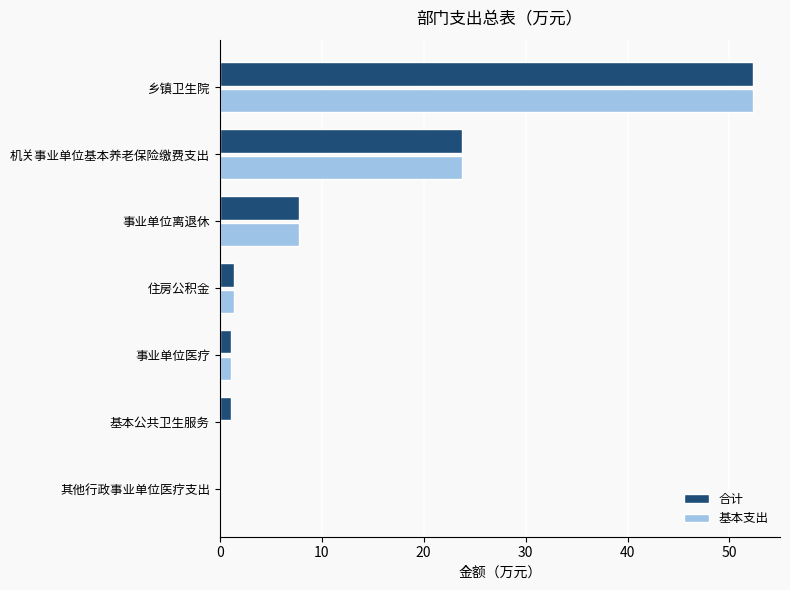

What is the sum of the 基本支出 values at 机关事业单位基本养老保险缴费支出 and 事业单位离退休?

31.6